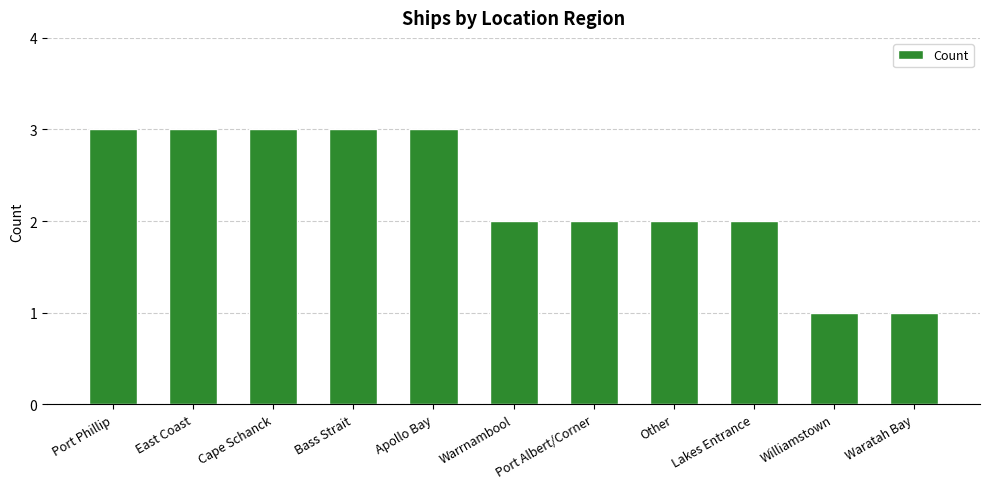

Approximately how many times larger is the value at Cape Schanck compared to Williamstown?

3.0